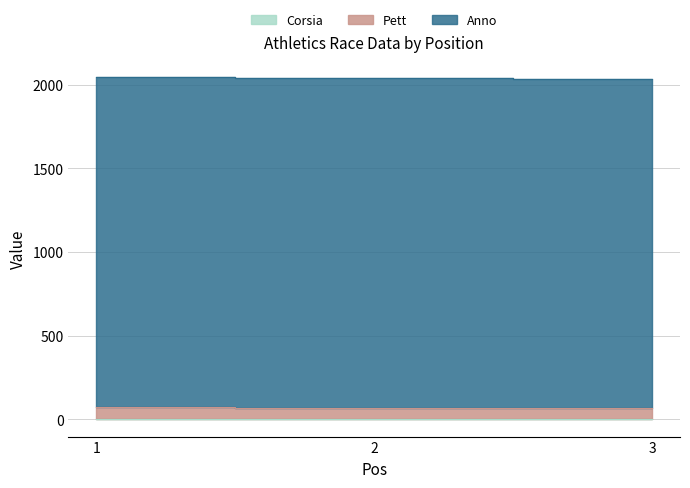

List the labels in order of Corsia value, largest first.

1, 3, 2